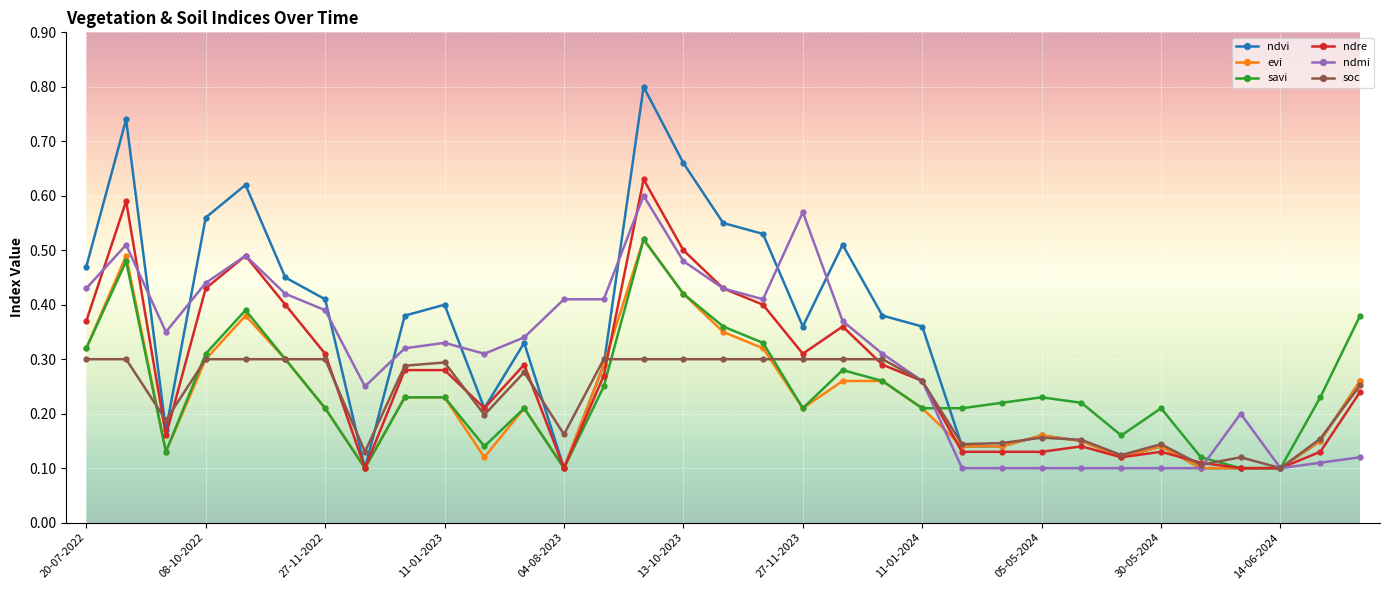

True or false: ndvi has more than 2 interior local peaks.

True